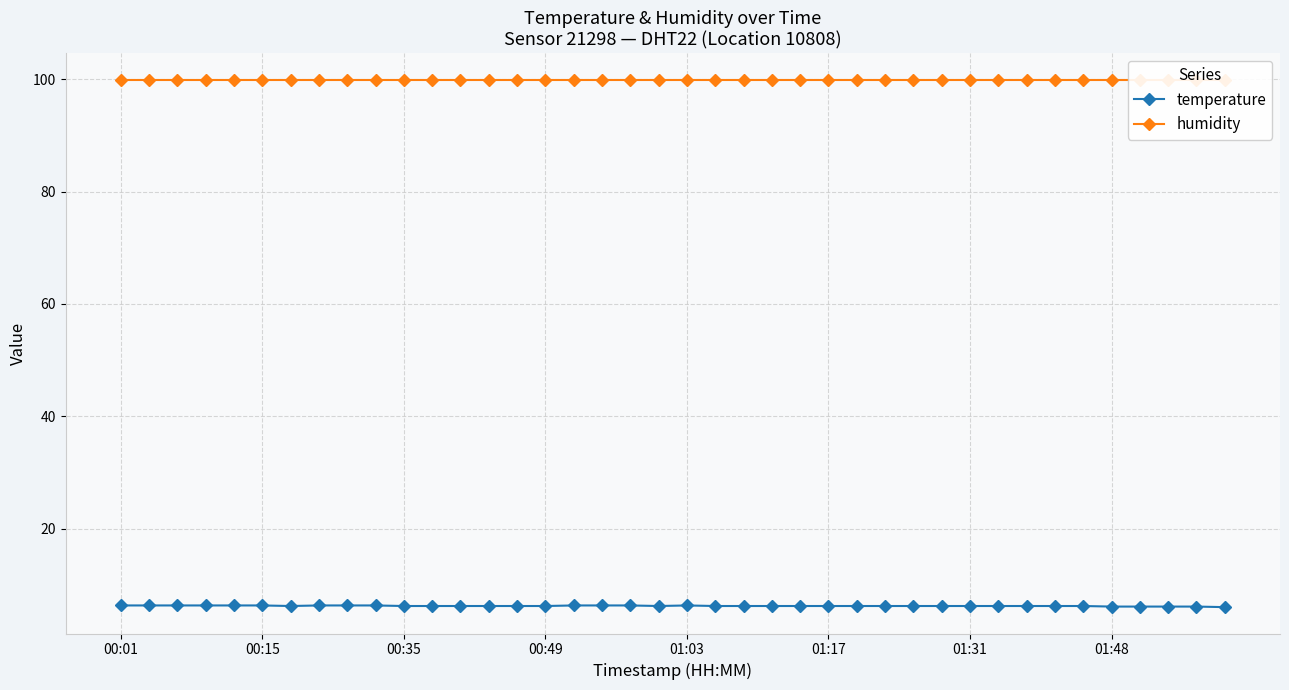

What is the minimum value for temperature?

6.0